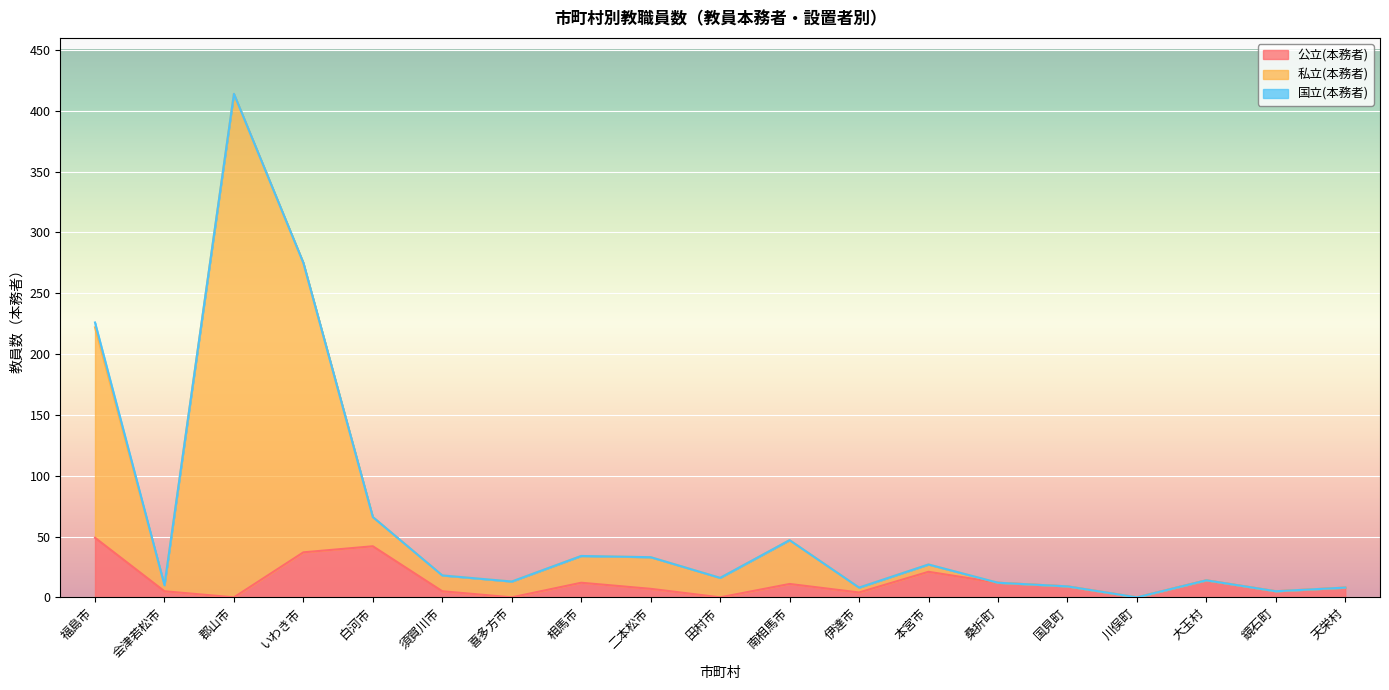

Is it true that 公立(本務者) equals 37 at いわき市?

True